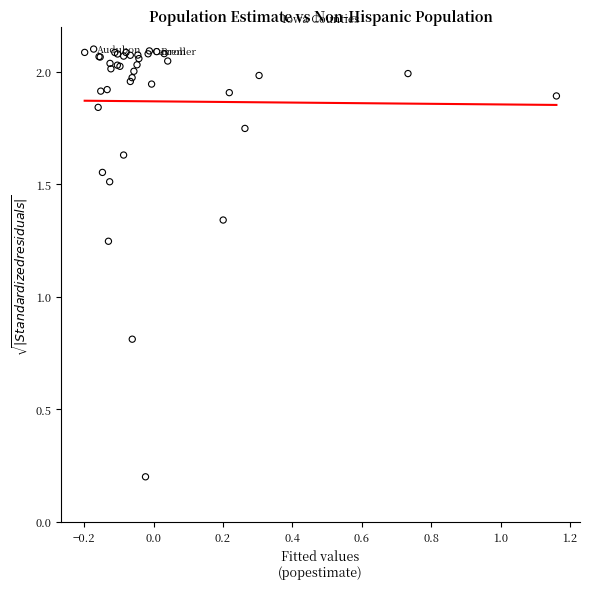

What Y value in the scatter plot is closest to 1?

0.8